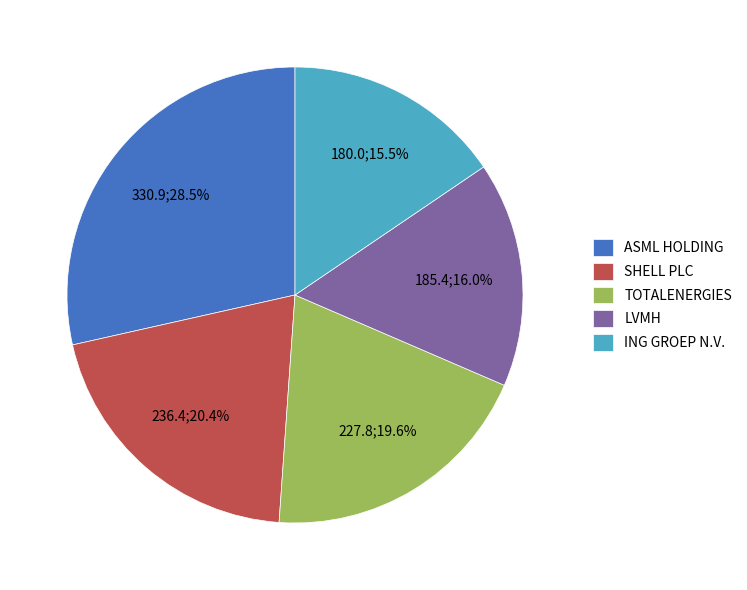

To the nearest percent, what is the difference between the largest and smallest slice percentages?

13%